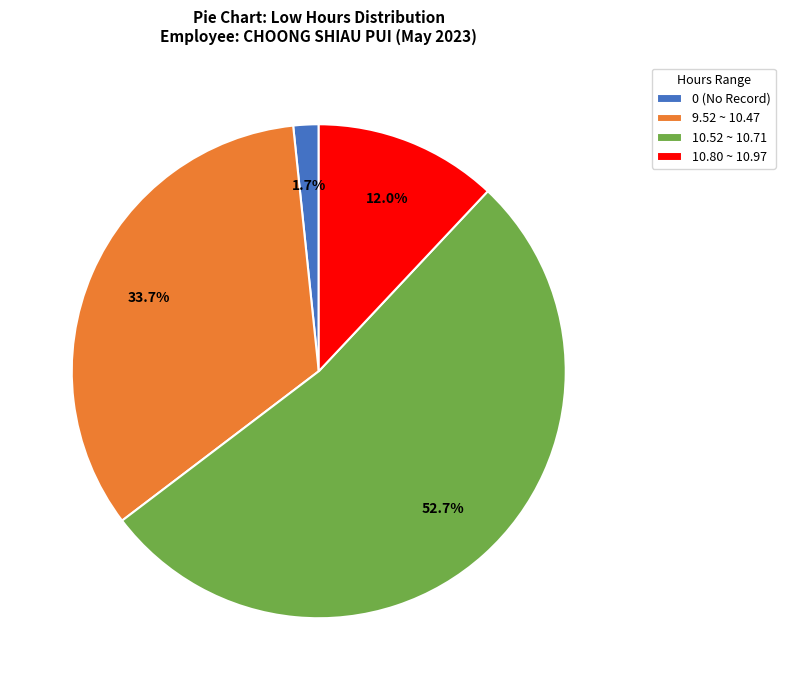

How many slices are in this pie chart?

4